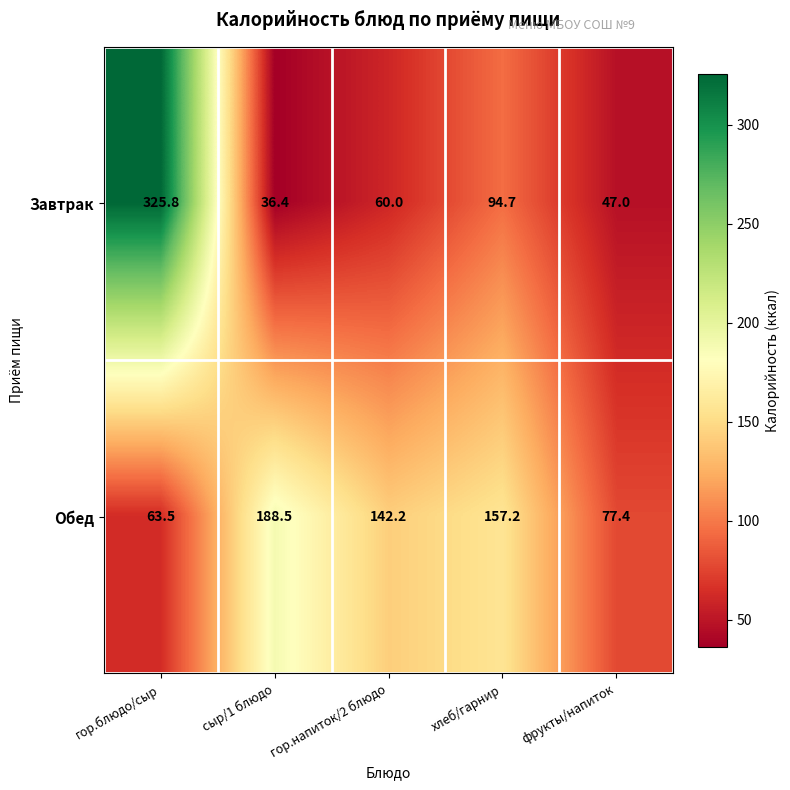

What is the sum of all Завтрак values?

563.9